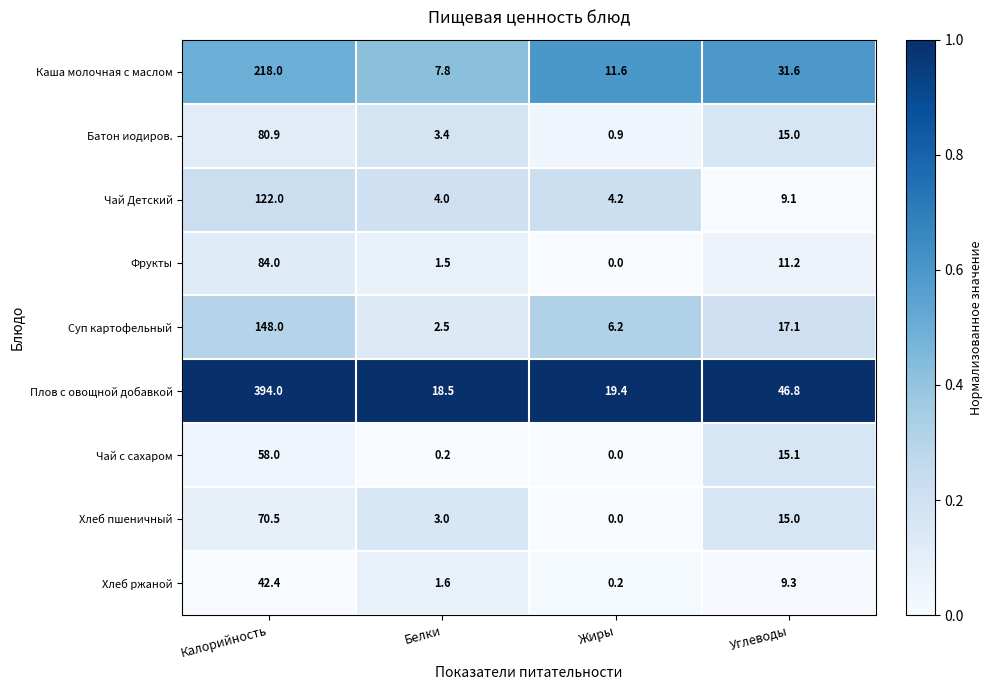

True or false: Батон иодиров. has a value of 15.0 at Углеводы.

True